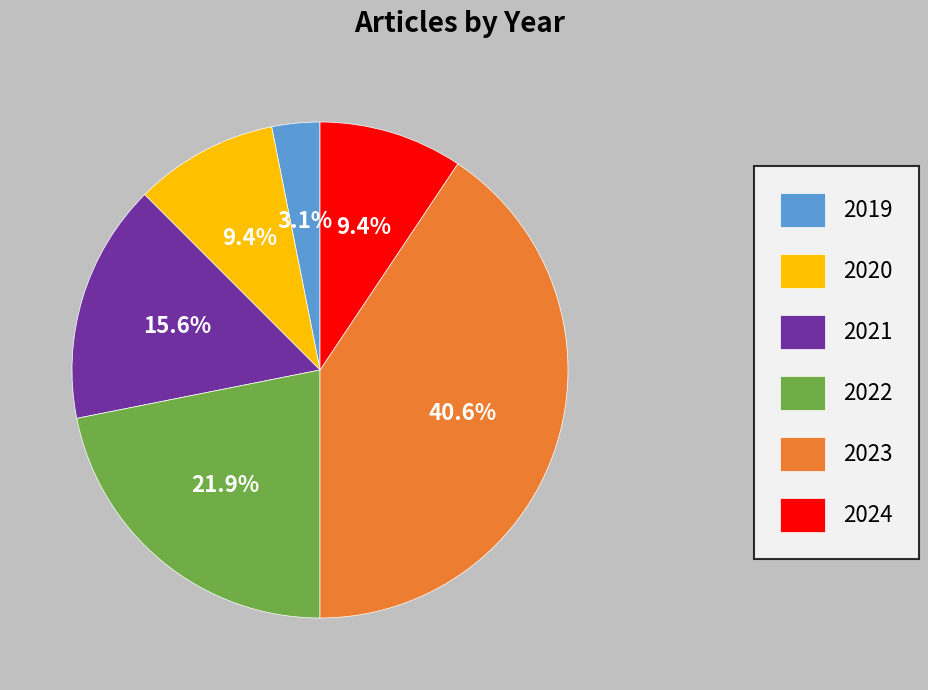

What percentage is the 2022 slice, to the nearest percent?

22%